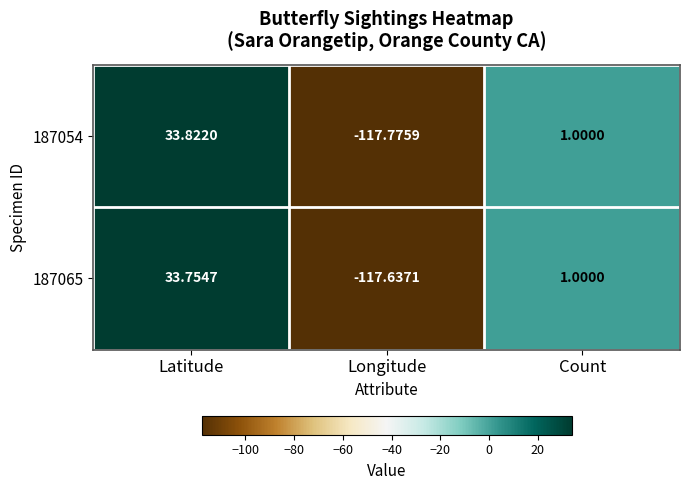

Is the value of 187054 at Longitude greater than the value of 187065 at Count?

No